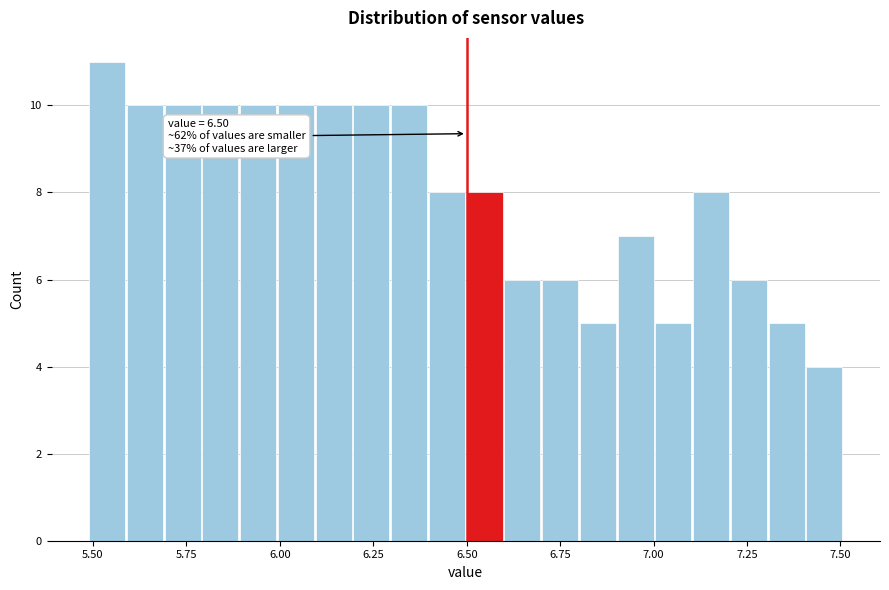

Around what value on the x-axis is the tallest bar? Give the approximate position of its centre, as read against the axis.

5.55